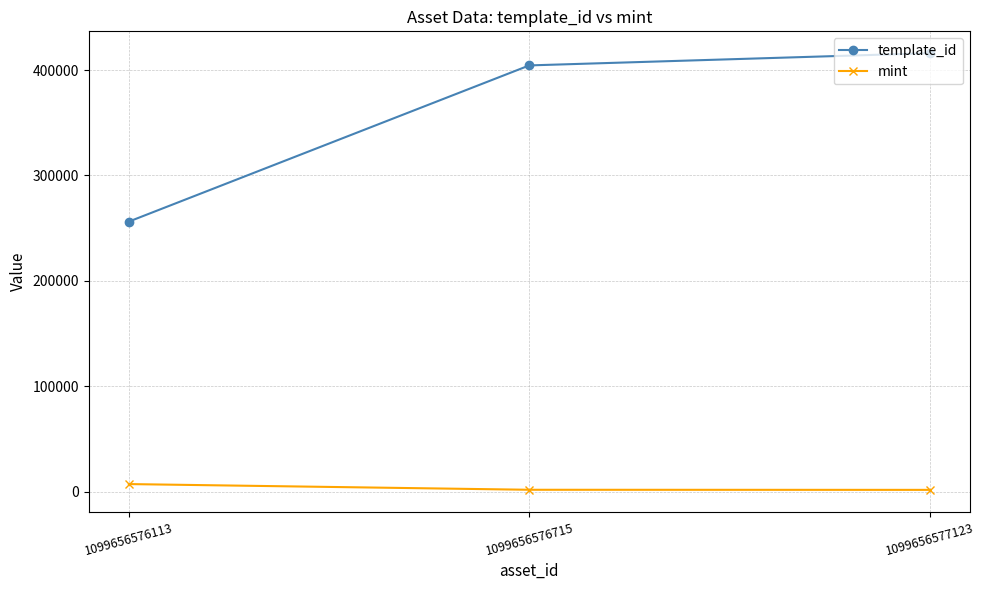

What is the value of the mint point at the 2nd from the left?

1745